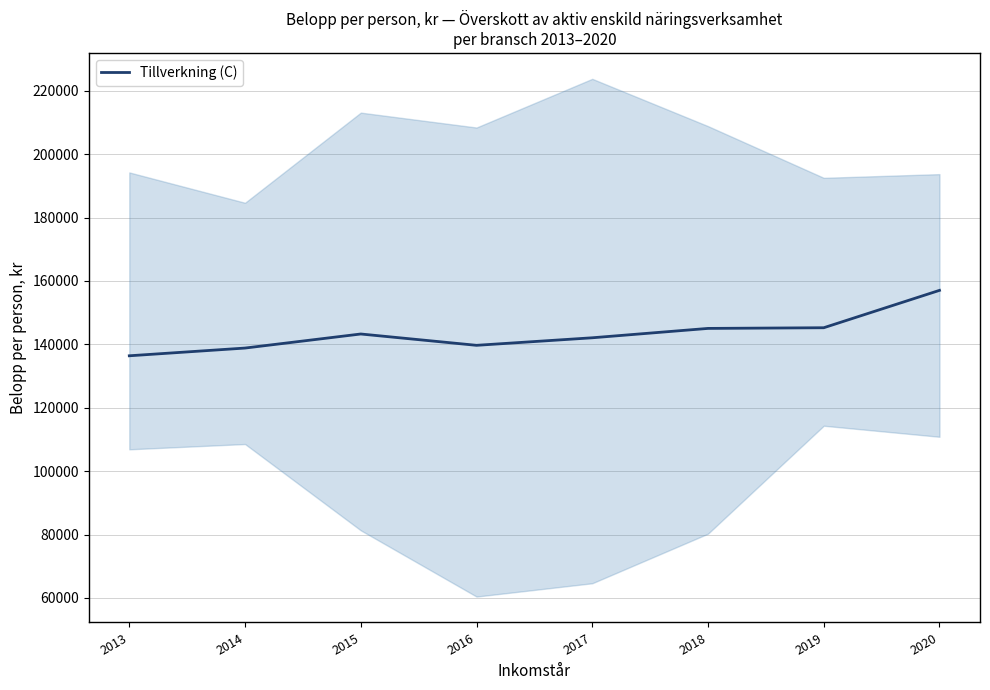

What is the difference between the values at 2015 and 2017?

1194.2